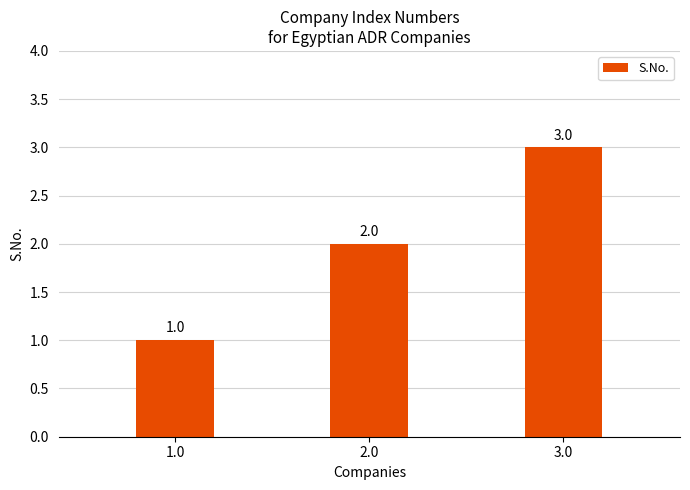

Reading left to right, extract all data points from this chart.

1	2	3